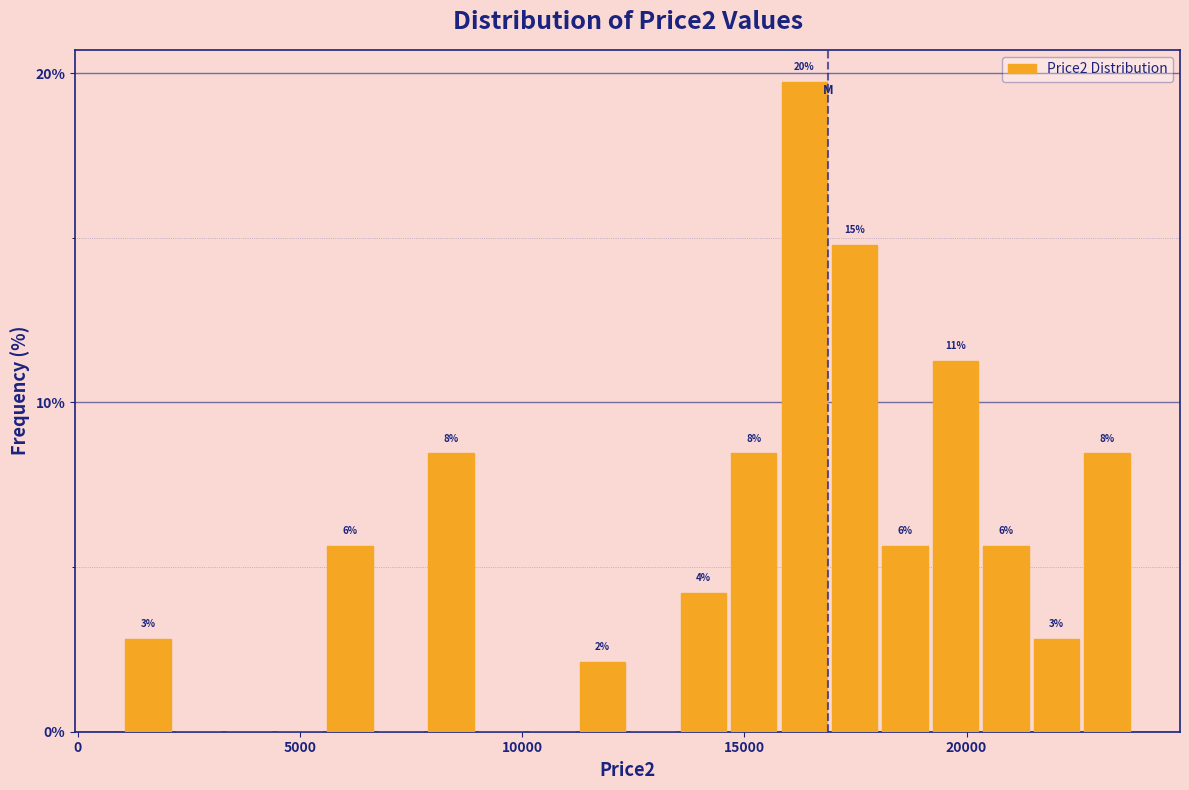

Read against the x-axis, roughly where is the centre of the tallest bar?

16500